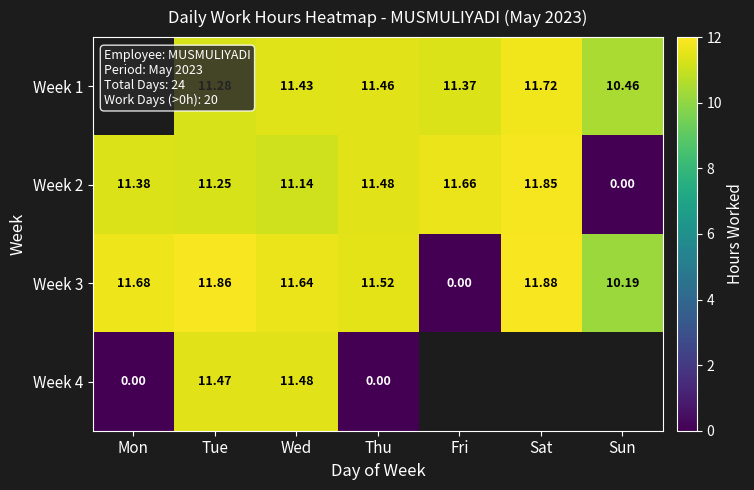

Rank the categories by row_2 value from highest to lowest.

Sat, Tue, Mon, Wed, Thu, Sun, Fri